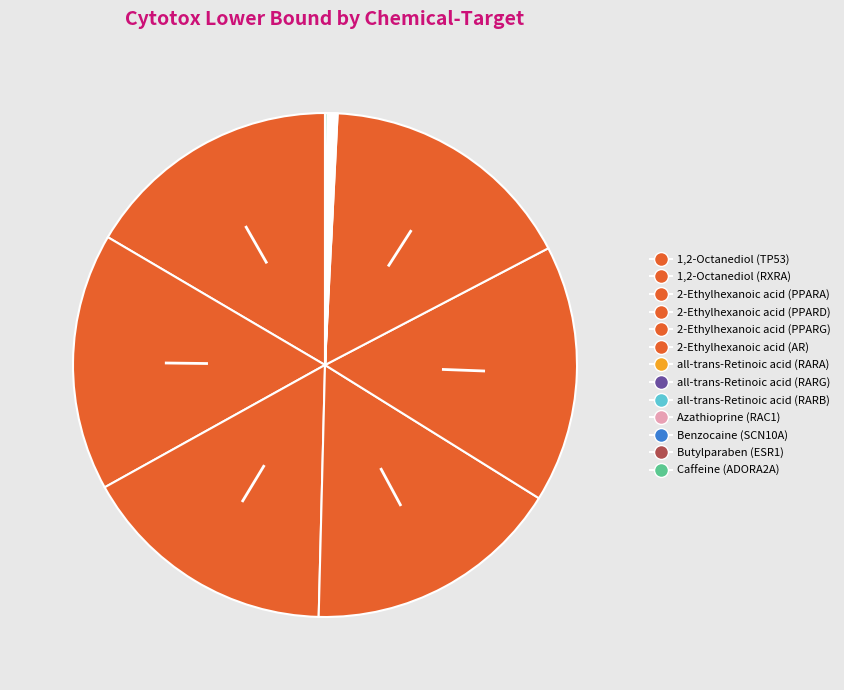

Count the number of slices in the pie.

13